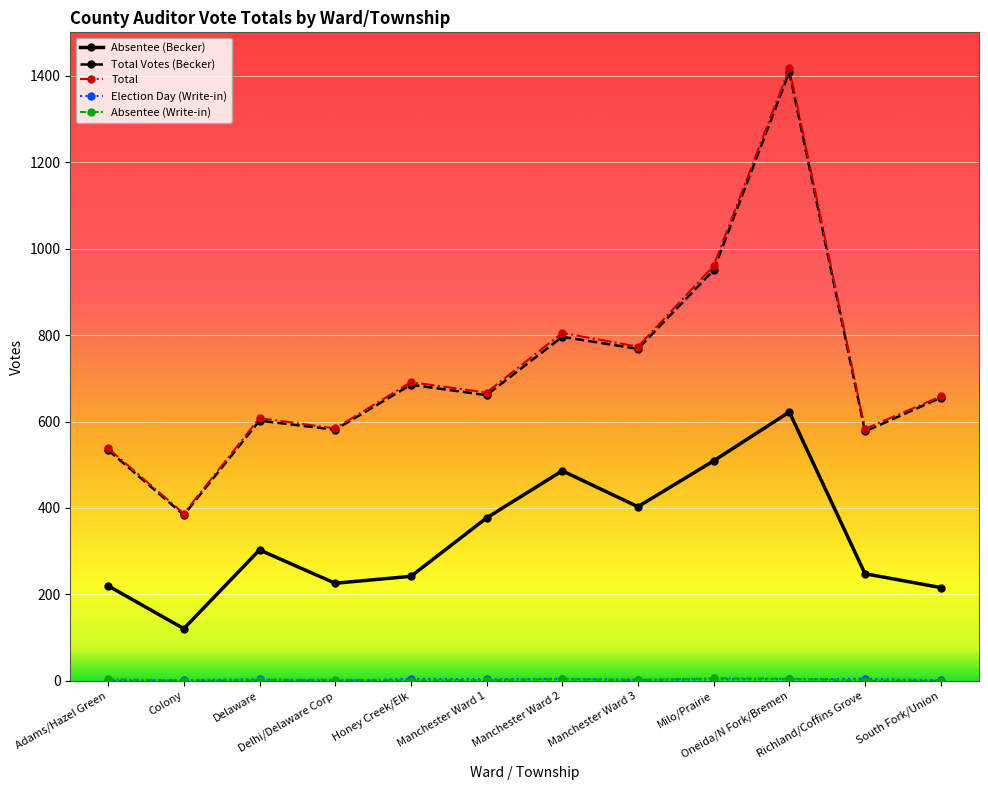

What is the label of the 7th point from the left?

Manchester Ward 2